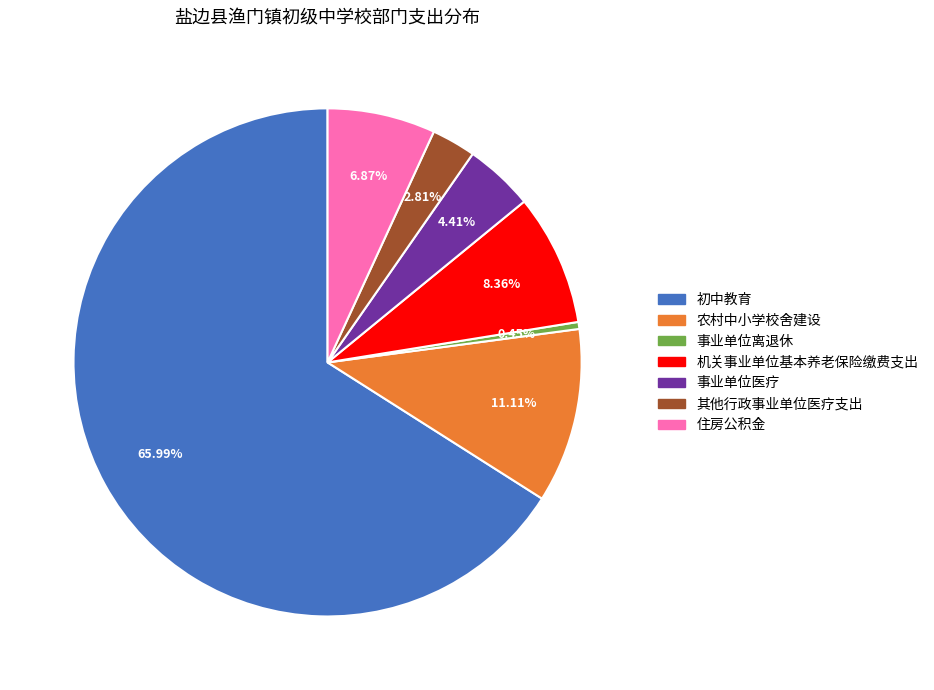

To the nearest percent, what is the difference between the largest and smallest slice percentages?

66%